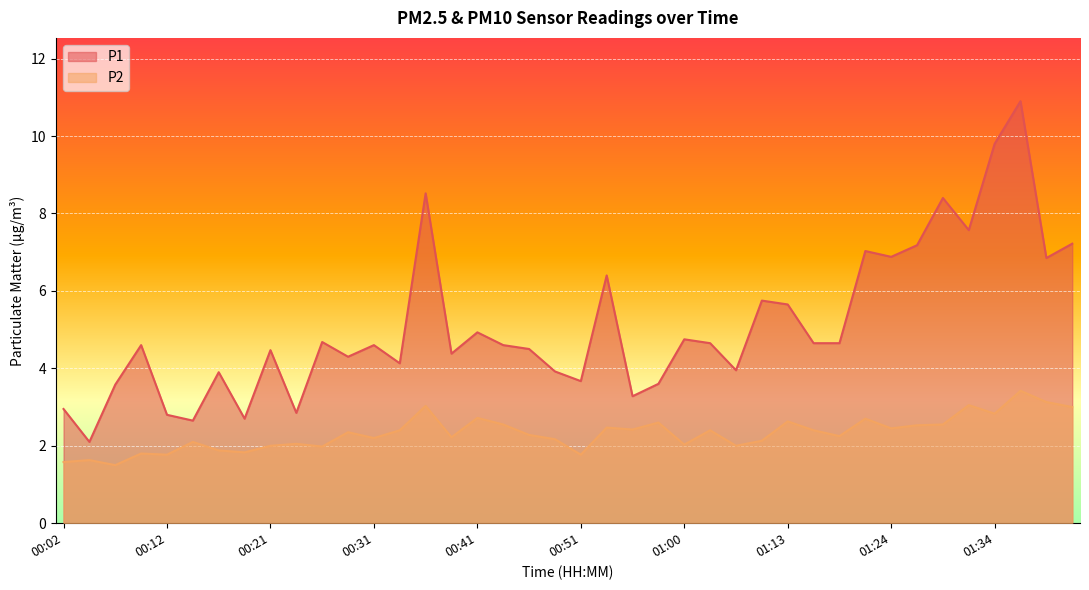

Which category has the lowest value in the P1 series?

00:04